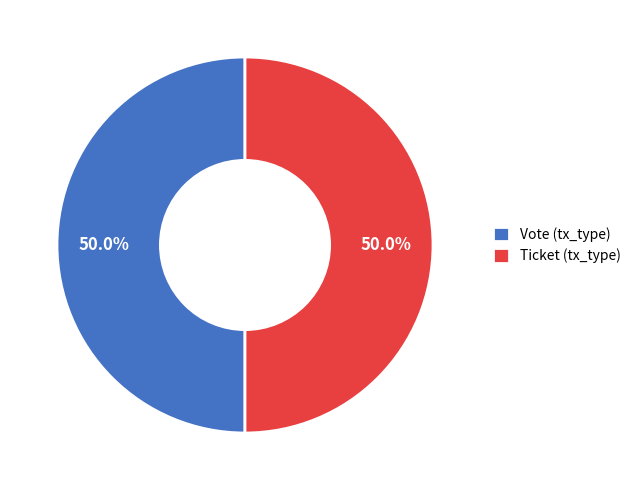

To the nearest percent, what is the combined percentage of Ticket and Vote?

100%